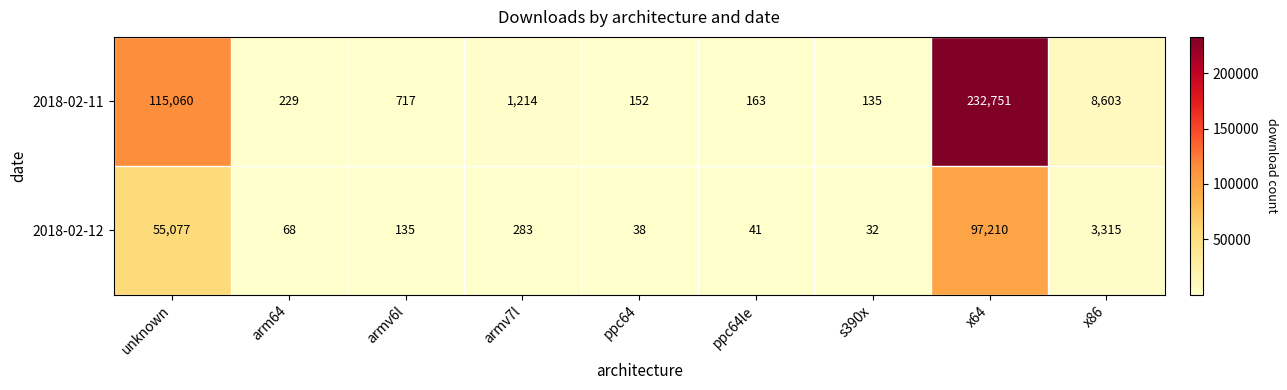

What is the maximum value shown in the chart?

232751